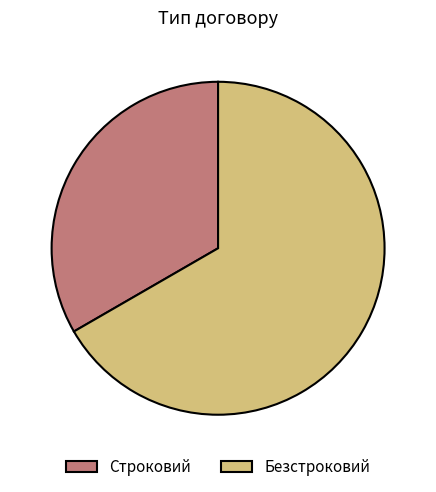

What is the ratio of the value at Безстроковий to the value at Строковий?

2.0